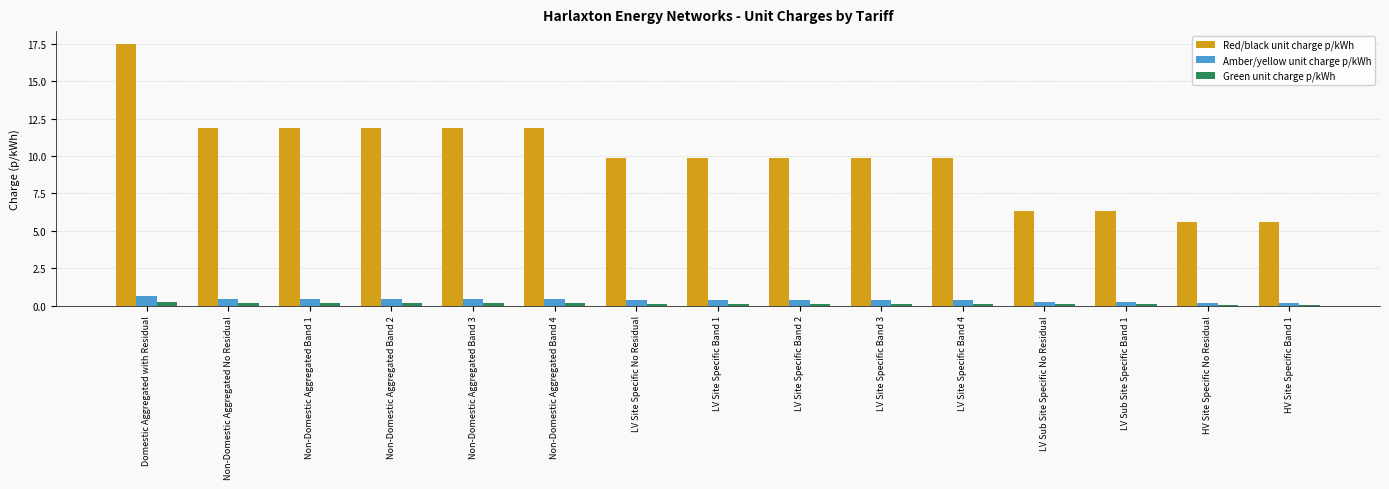

Which series has the widest spread of values?

Red/black unit charge p/kWh